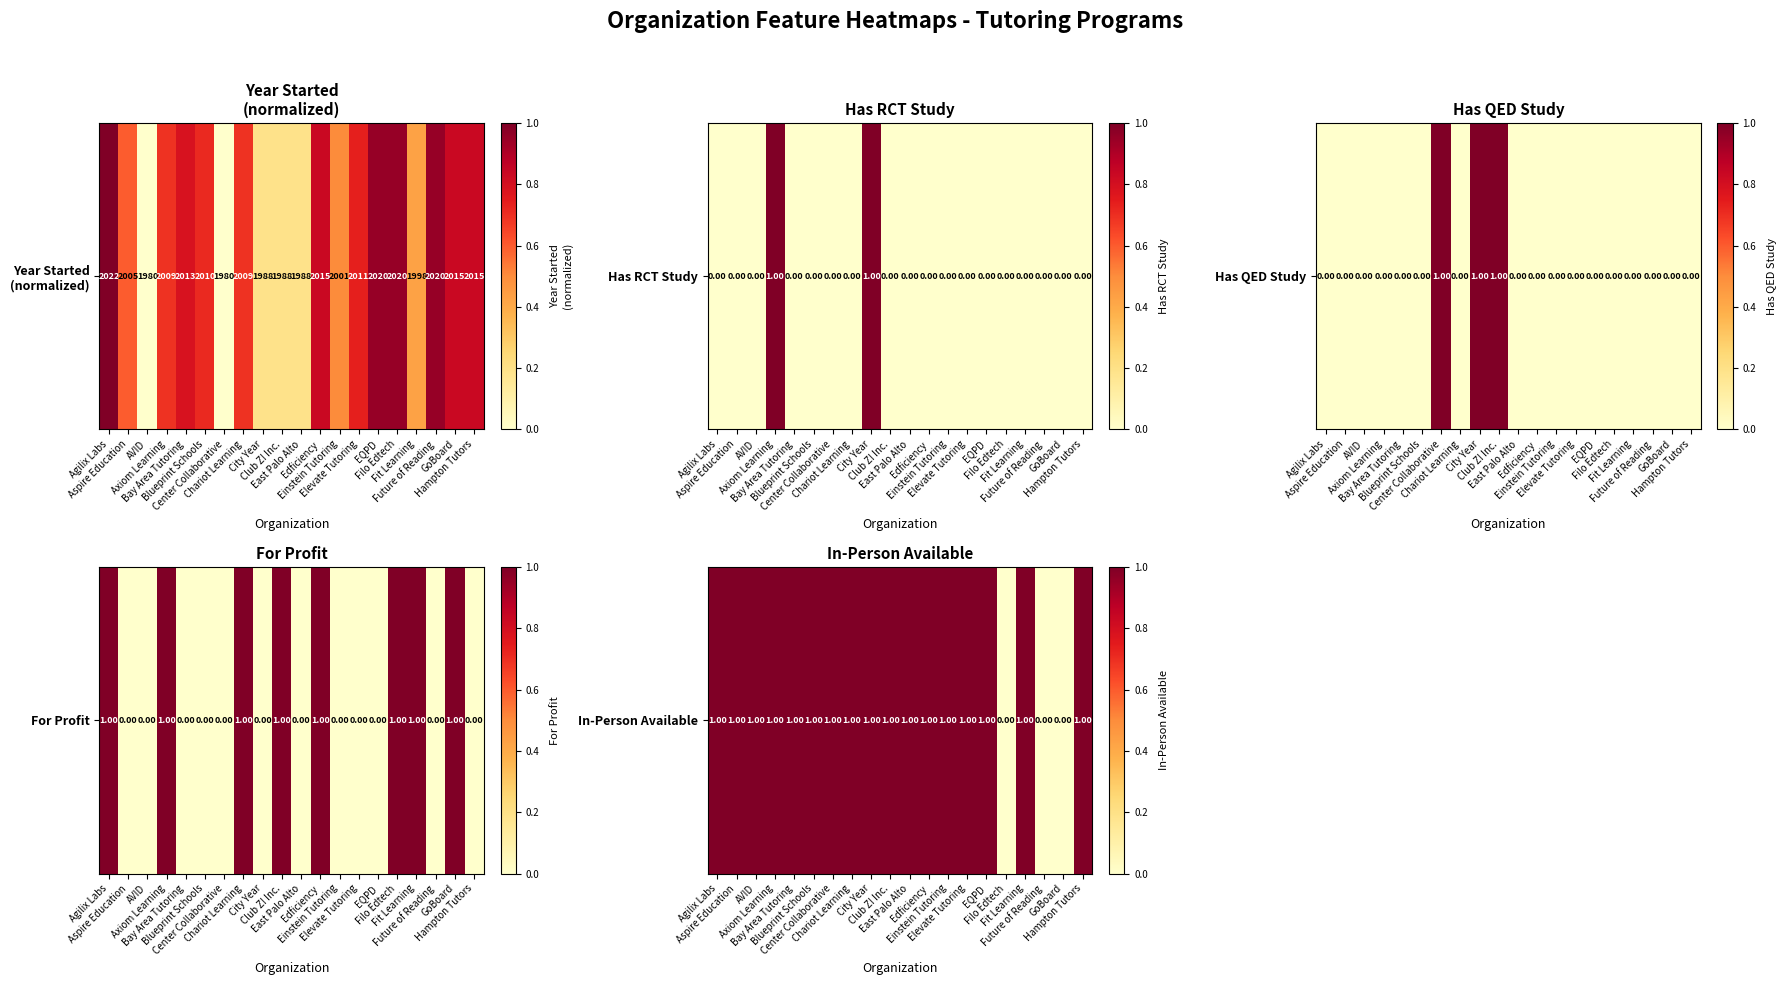

What is the greatest value displayed?

1